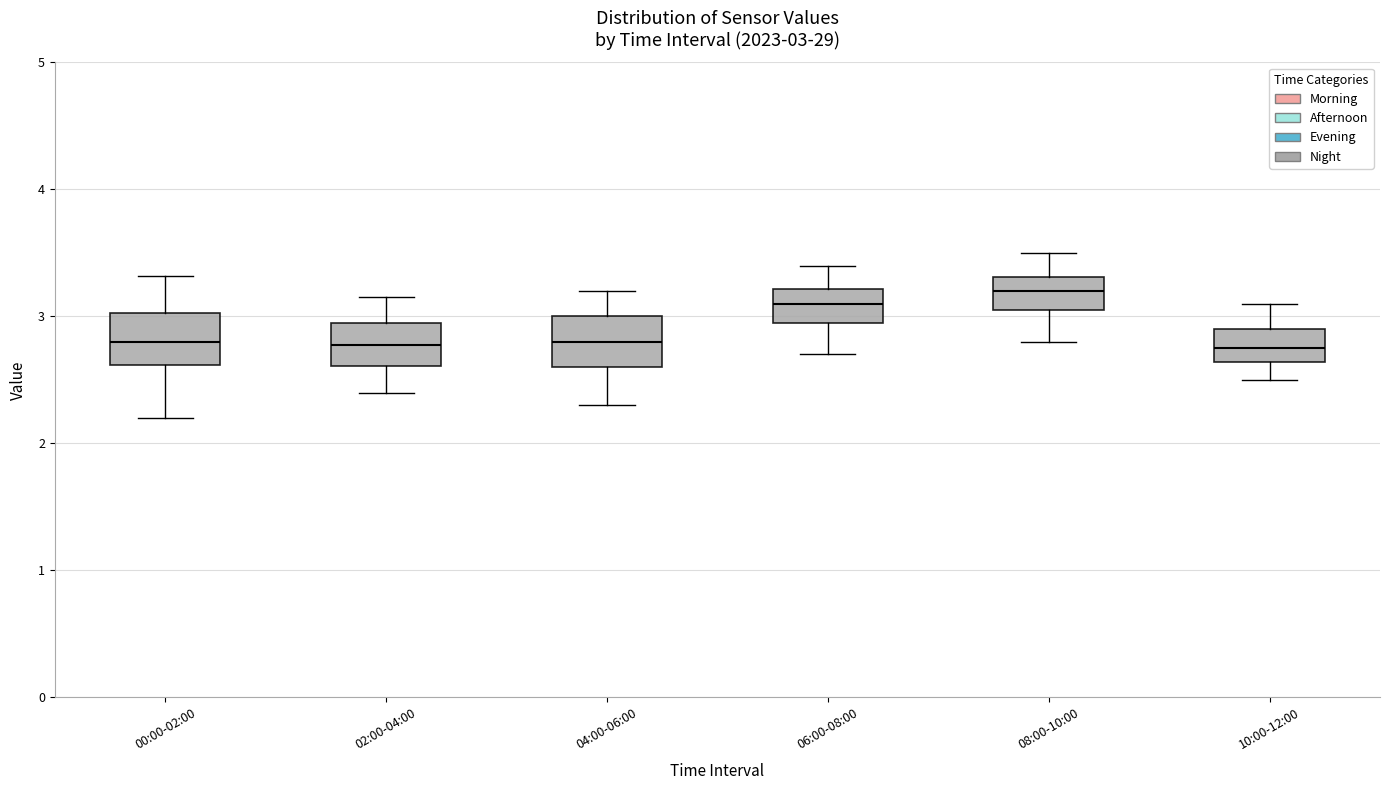

Which box has the highest median line?

08:00-10:00